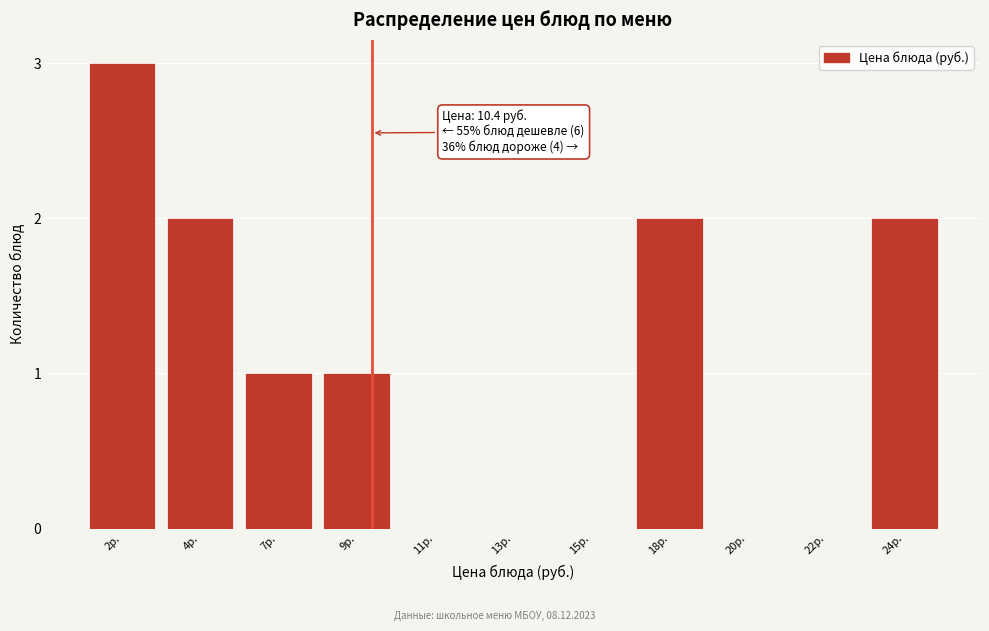

Reading left to right, what are all the values shown in this chart?

2р.=3	4р.=2	7р.=1	9р.=1	11р.=0	13р.=0	15р.=0	18р.=2	20р.=0	22р.=0	24р.=2